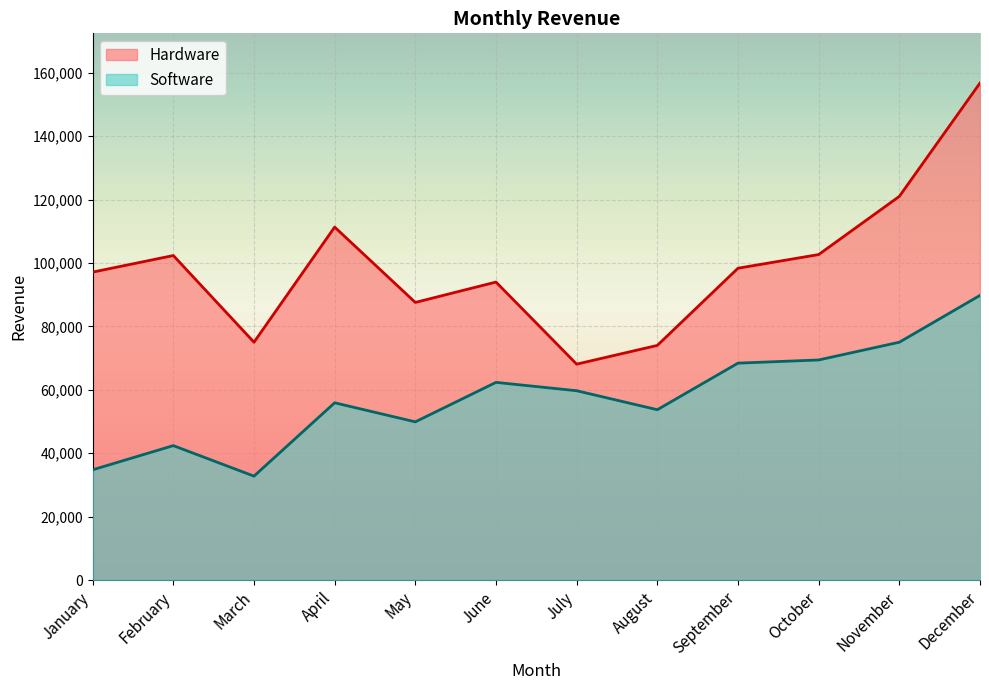

At how many categories does at least one series exceed 130429?

1